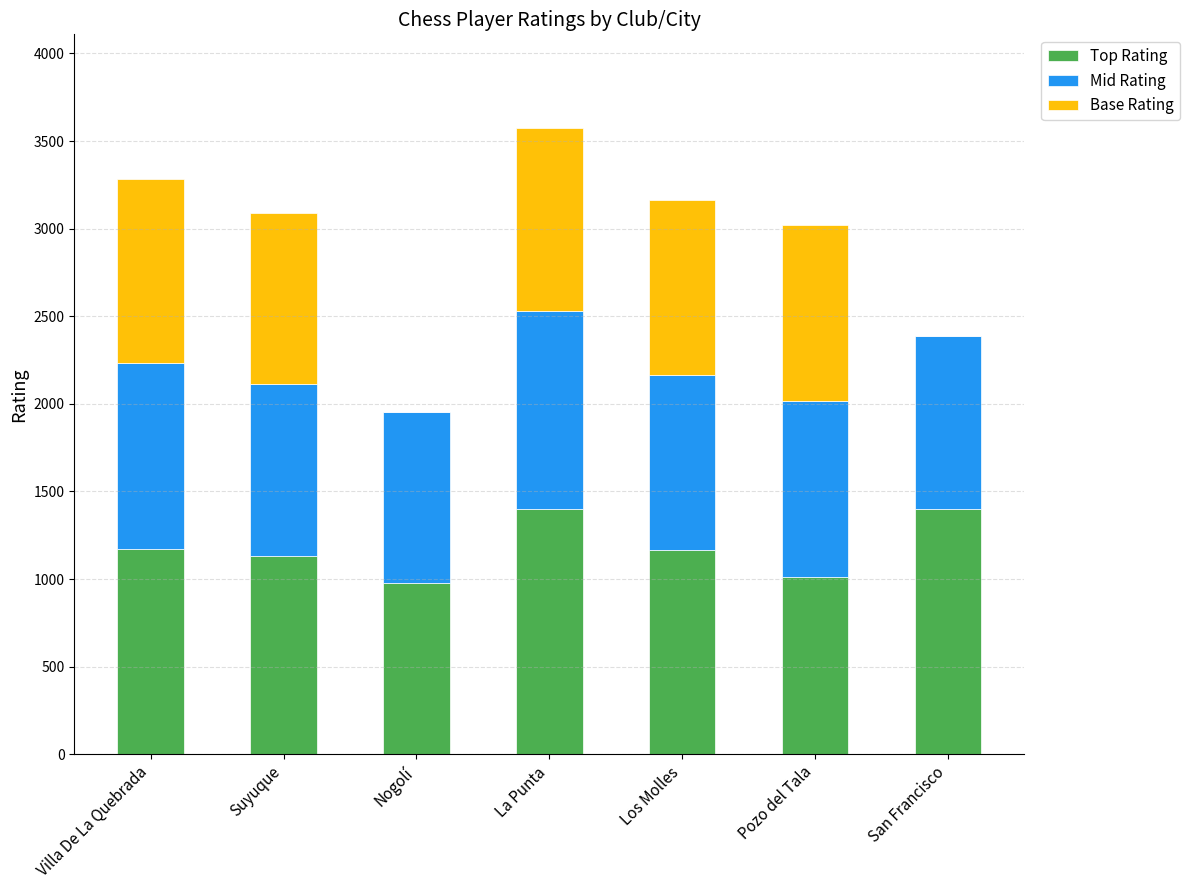

Count the number of categories in the chart.

7